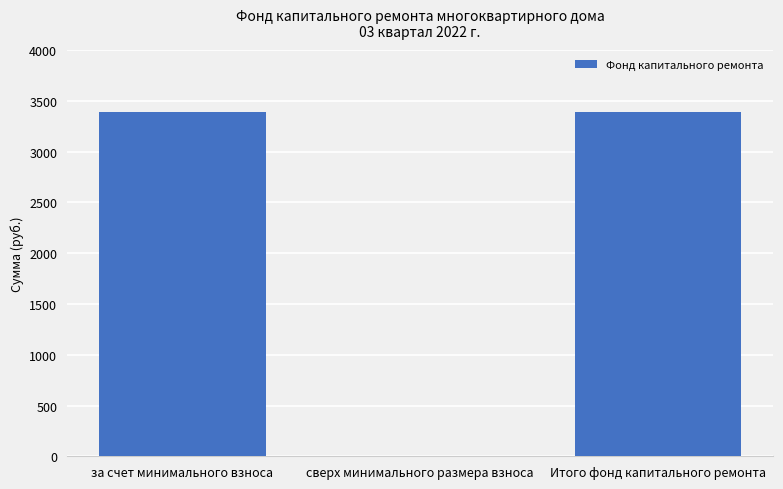

What is the maximum value shown in the chart?

3387.2